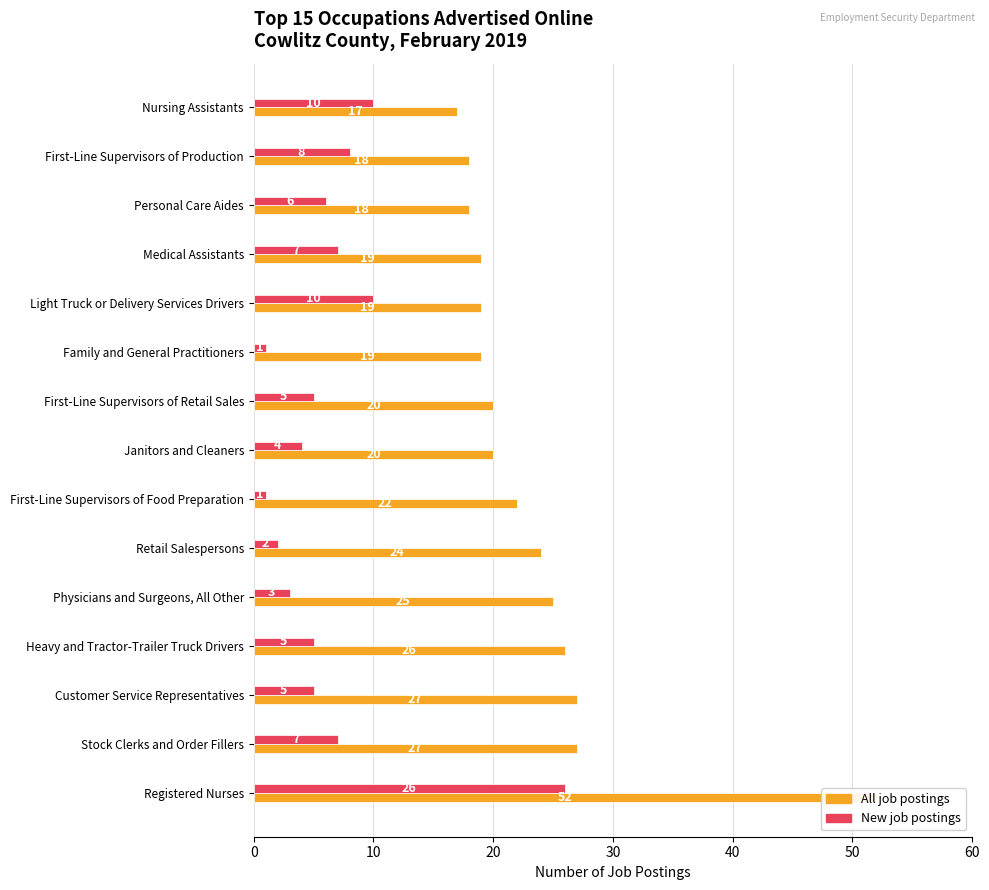

Read the All job postings value at First-Line Supervisors of Production.

18